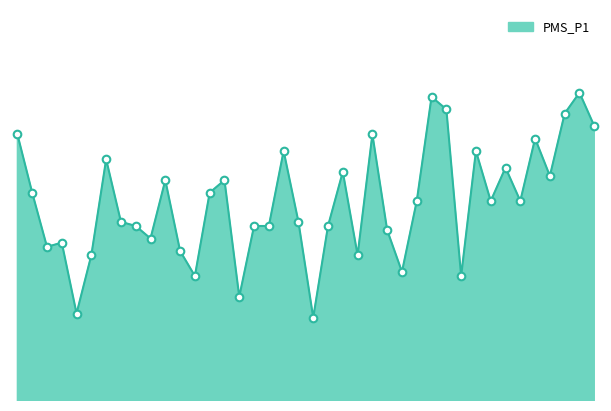

Does the chart have visible grid lines?

No